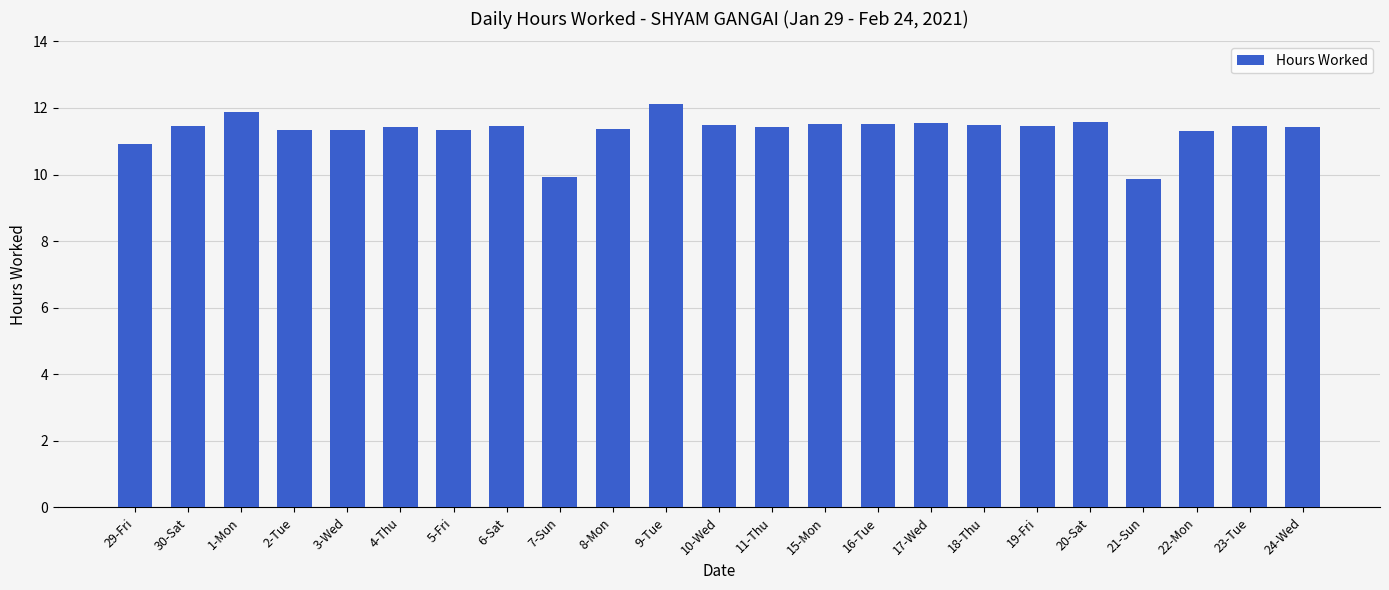

True or false: the data shows 19.4 at 11-Thu.

False